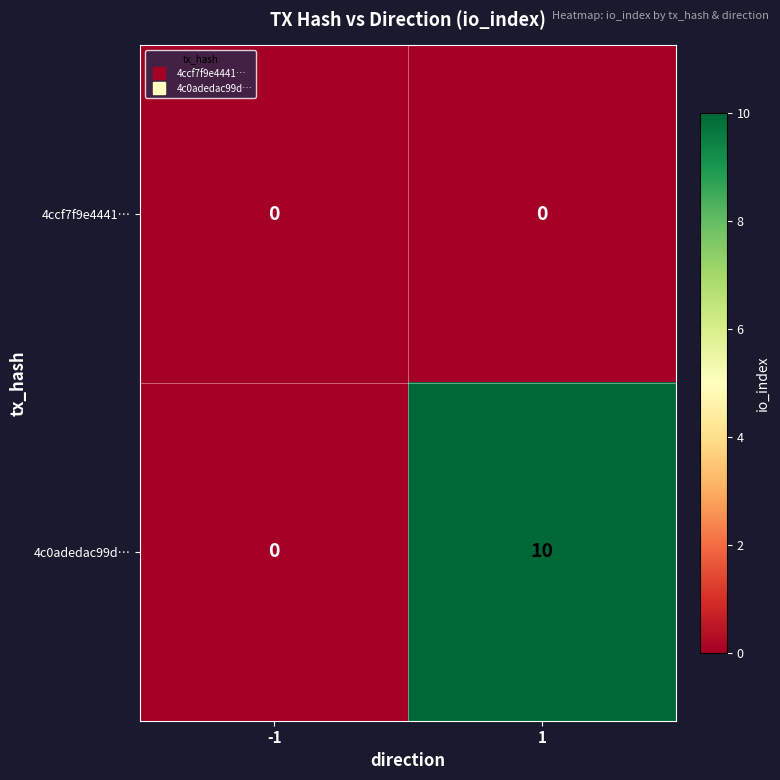

What is the average value of the 4c0adedac99d… series?

5